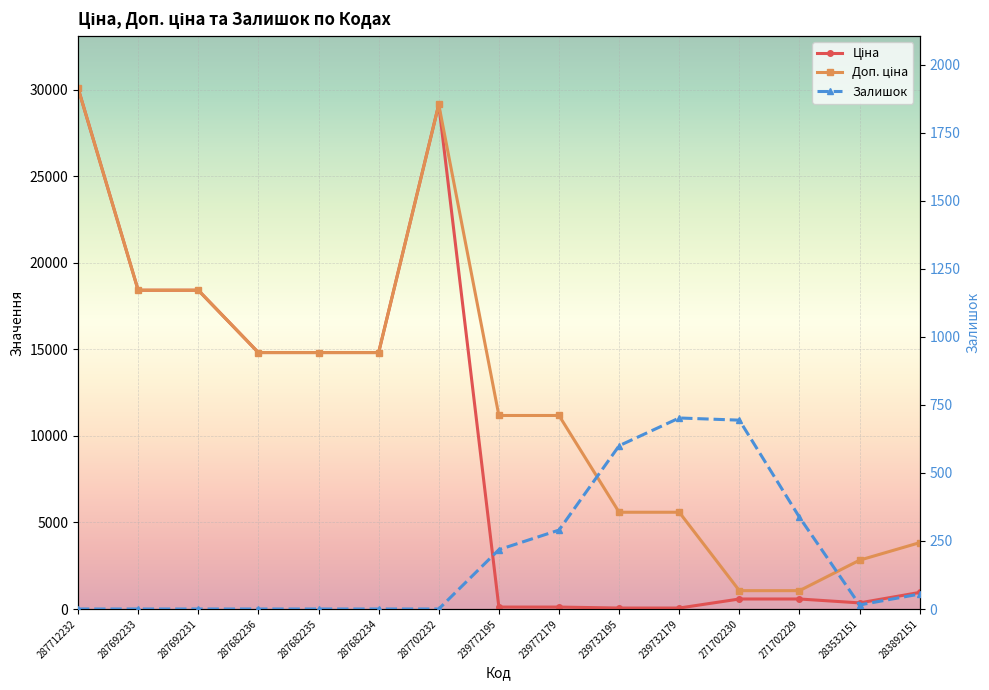

How many values in the Ціна series are below 958?

7